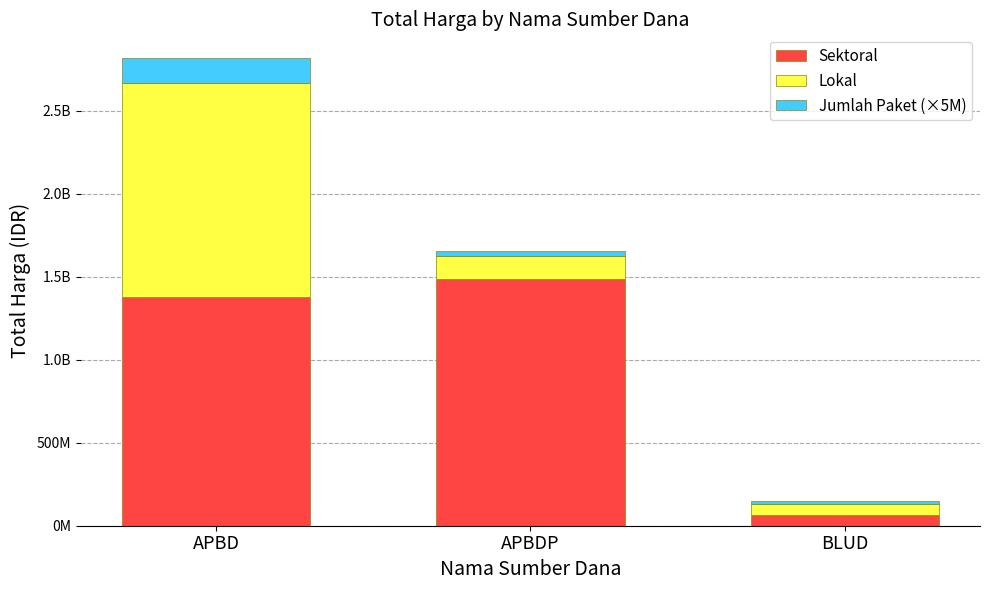

What is the difference between the Lokal values at APBD and BLUD?

1226250000